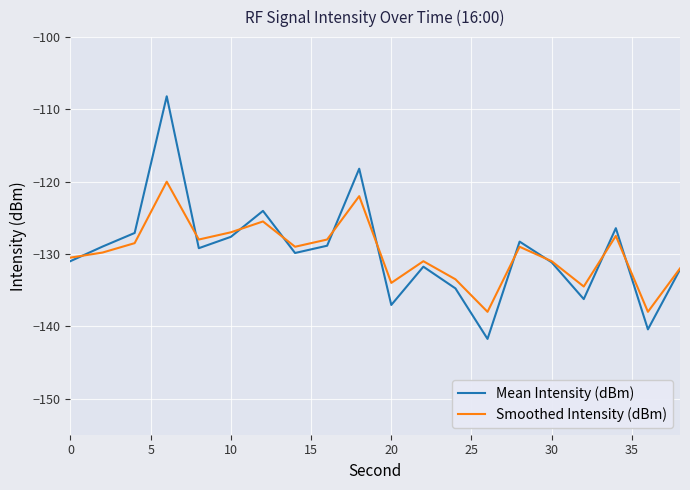

What is the minimum value for Mean Intensity (dBm)?

-141.7